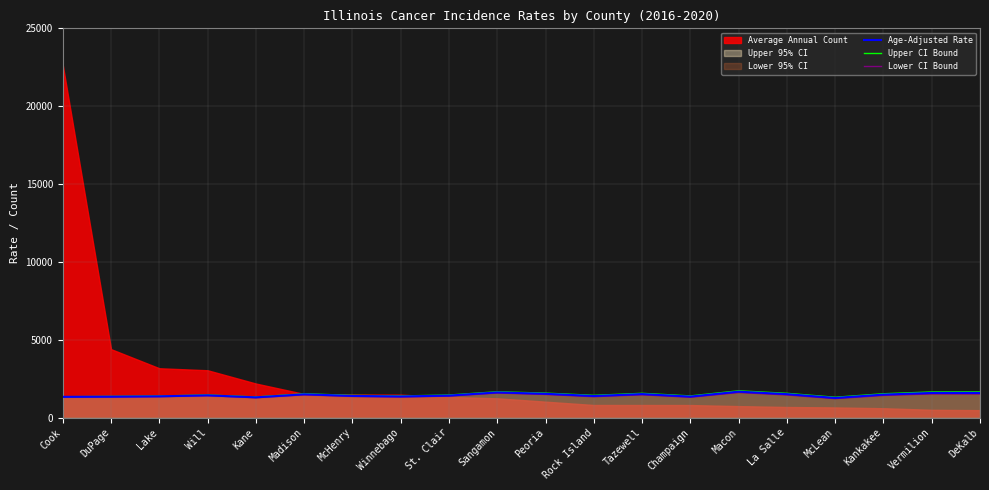

In Upper CI Bound, how many points are lower than both neighbors (excluding endpoints)?

5